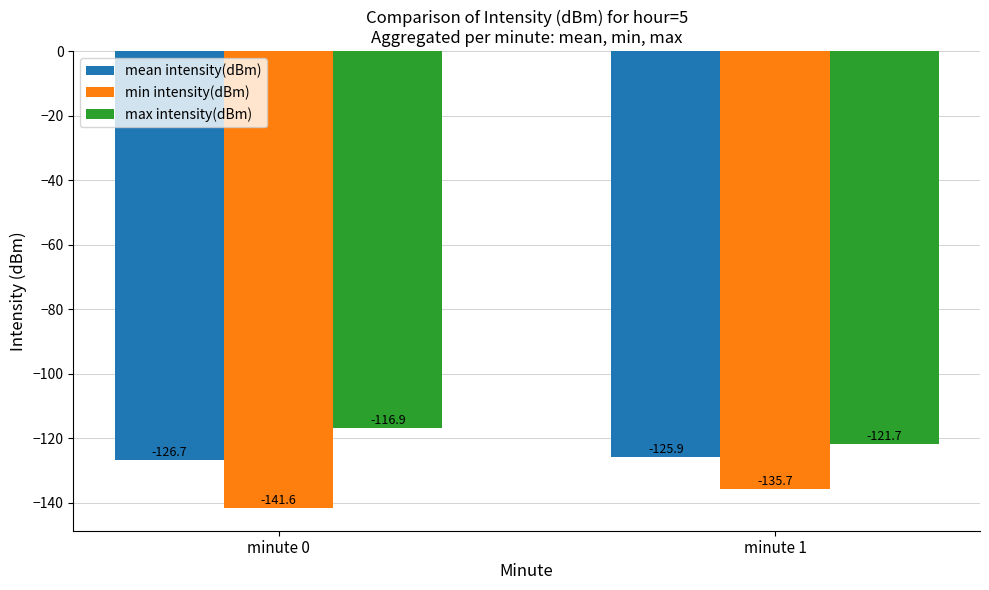

True or false: max intensity(dBm) has a value of -78.4 at minute 0.

False